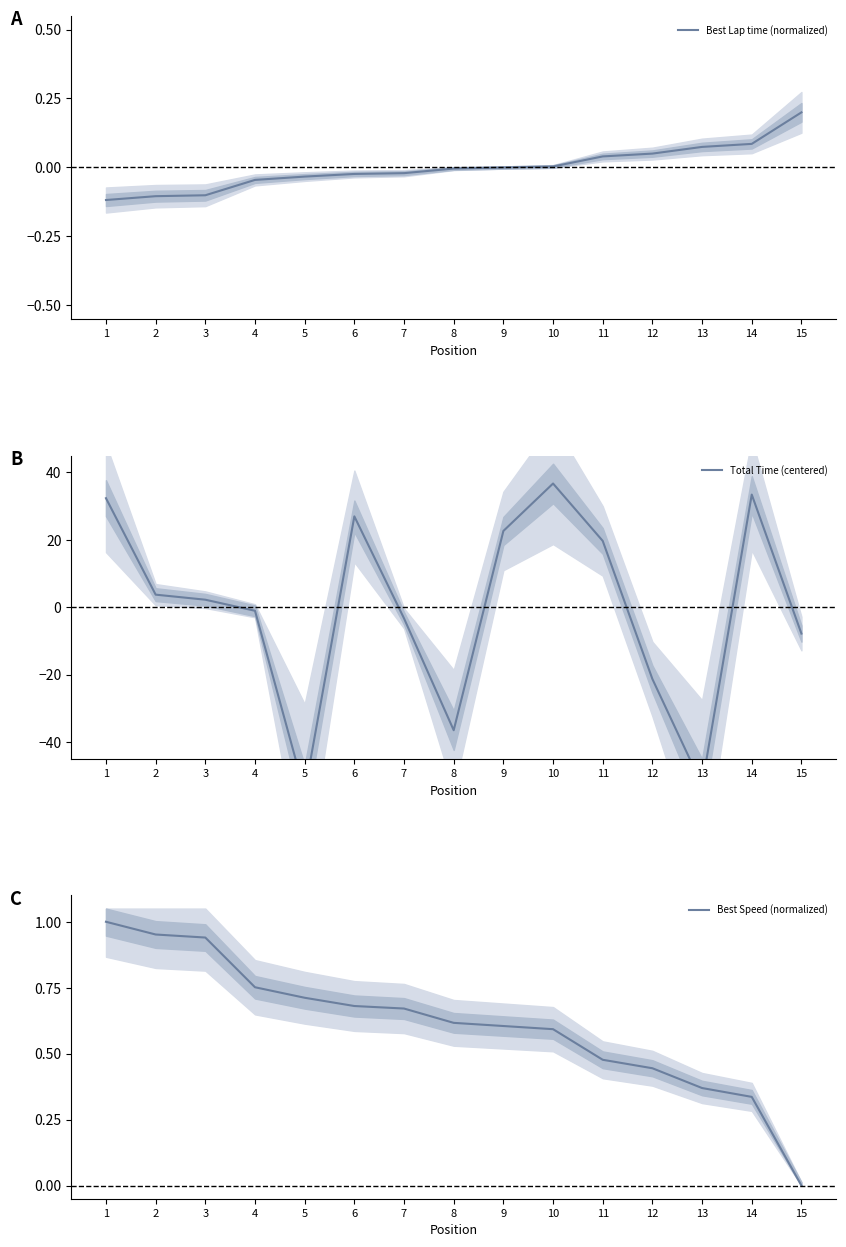

The Best Lap time (normalized) series shows 0.1 at 12. True or false?

True